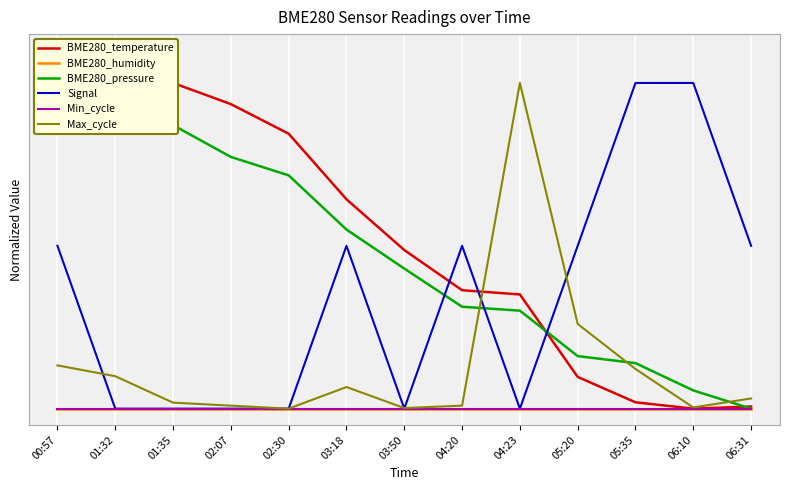

Reading right to left, list all the values displayed in this chart.

BME280_temperature: 0.0	0.0	0.0	0.1	0.4	0.4	0.5	0.6	0.8	0.9	1.0	1.0	1.0
BME280_humidity: 0.0	0.0	0.0	0.0	0.0	0.0	0.0	0.0	0.0	0.0	0.0	0.0	0.0
BME280_pressure: 0.0	0.1	0.1	0.2	0.3	0.3	0.4	0.5	0.7	0.8	0.9	0.9	1.0
Signal: 0.5	1.0	1.0	0.5	0.0	0.5	0.0	0.5	0.0	0.0	0.0	0.0	0.5
Min_cycle: 0.0	0.0	0.0	0.0	0.0	0.0	0.0	0.0	0.0	0.0	0.0	0.0	0.0
Max_cycle: 0.0	0.0	0.1	0.3	1.0	0.0	0.0	0.1	0.0	0.0	0.0	0.1	0.1